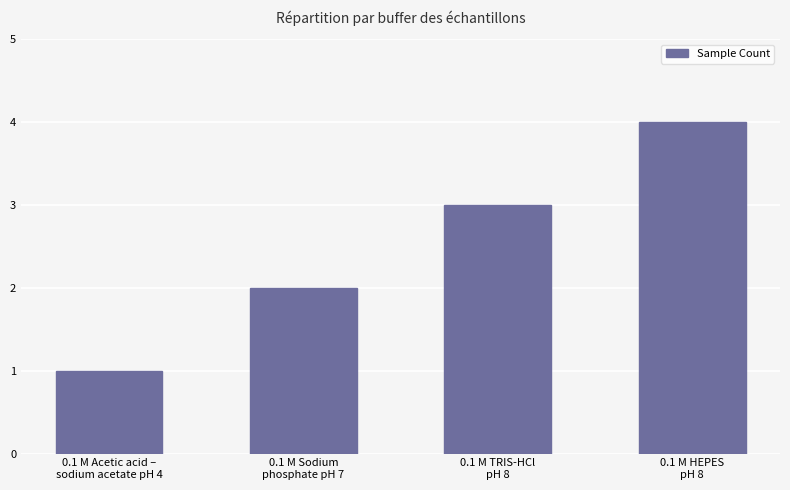

Which has a higher value, 0.1 M Sodium
phosphate pH 7 or 0.1 M Acetic acid –
sodium acetate pH 4?

0.1 M Sodium
phosphate pH 7